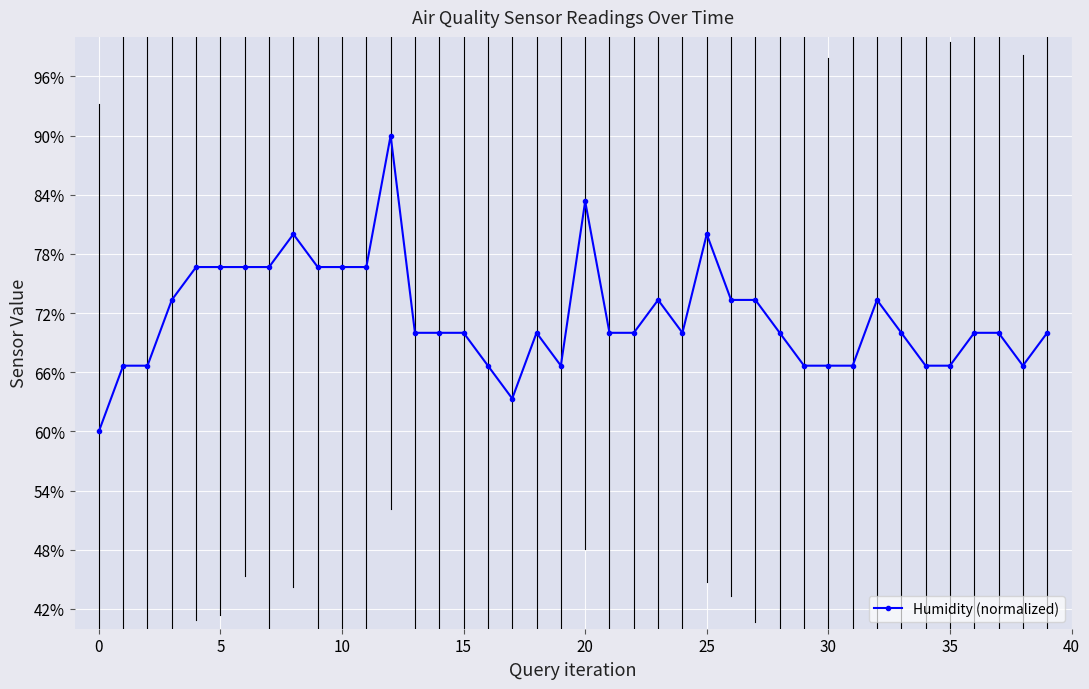

The Humidity (normalized) series shows 60.0 at 0. True or false?

True